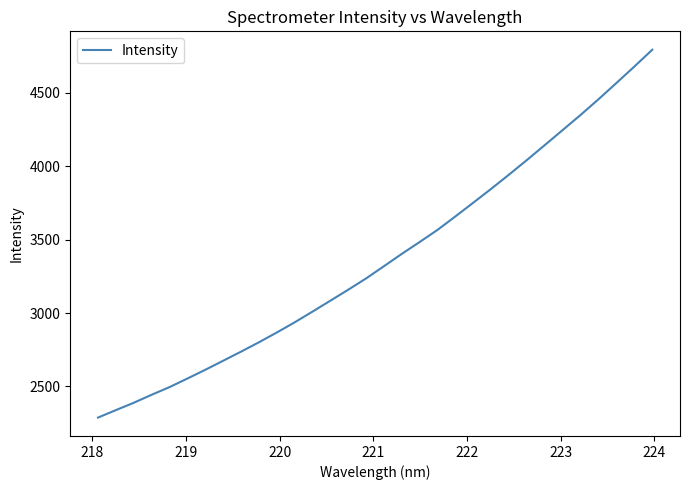

Is this an area chart (filled region under the line)?

No